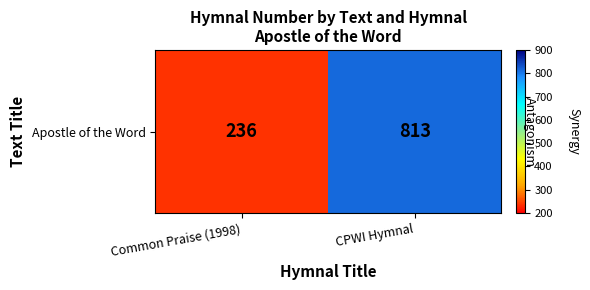

What is the maximum value shown in the chart?

813